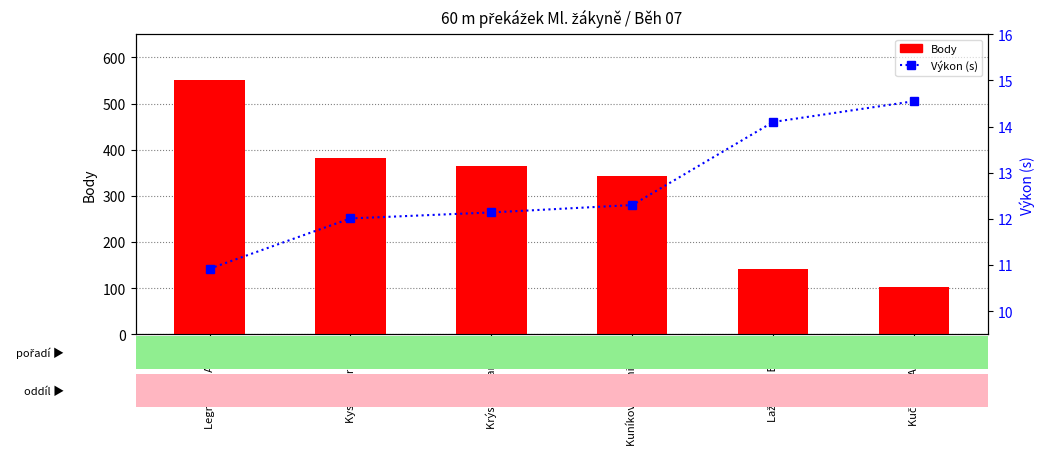

What is the value of the Výkon (s) bar at the 1st from the left?

10.9